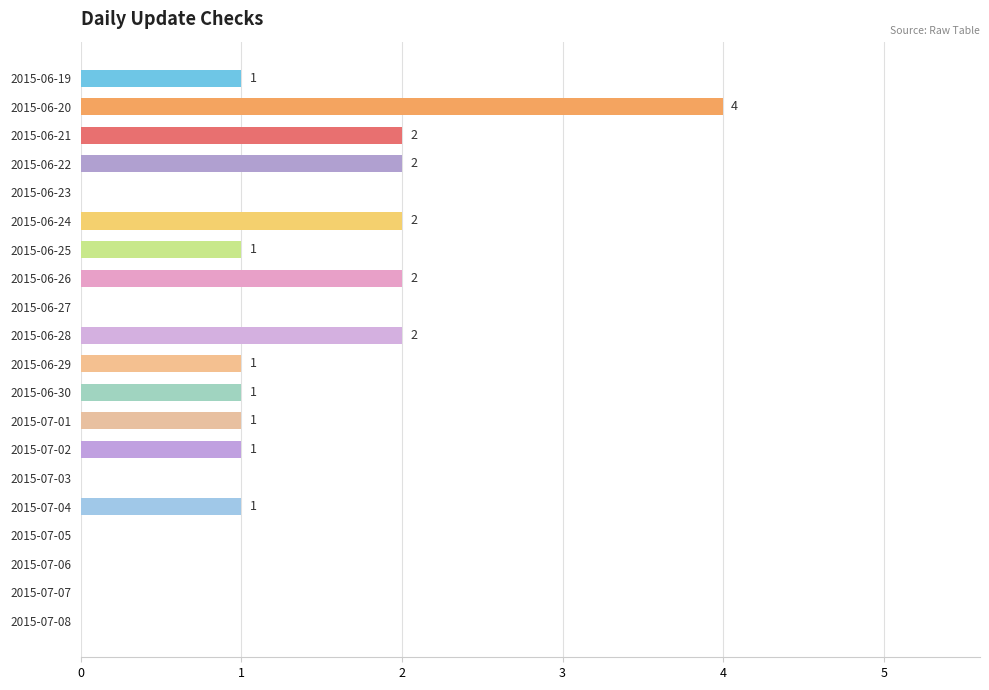

Does the chart contain stacked bars?

No